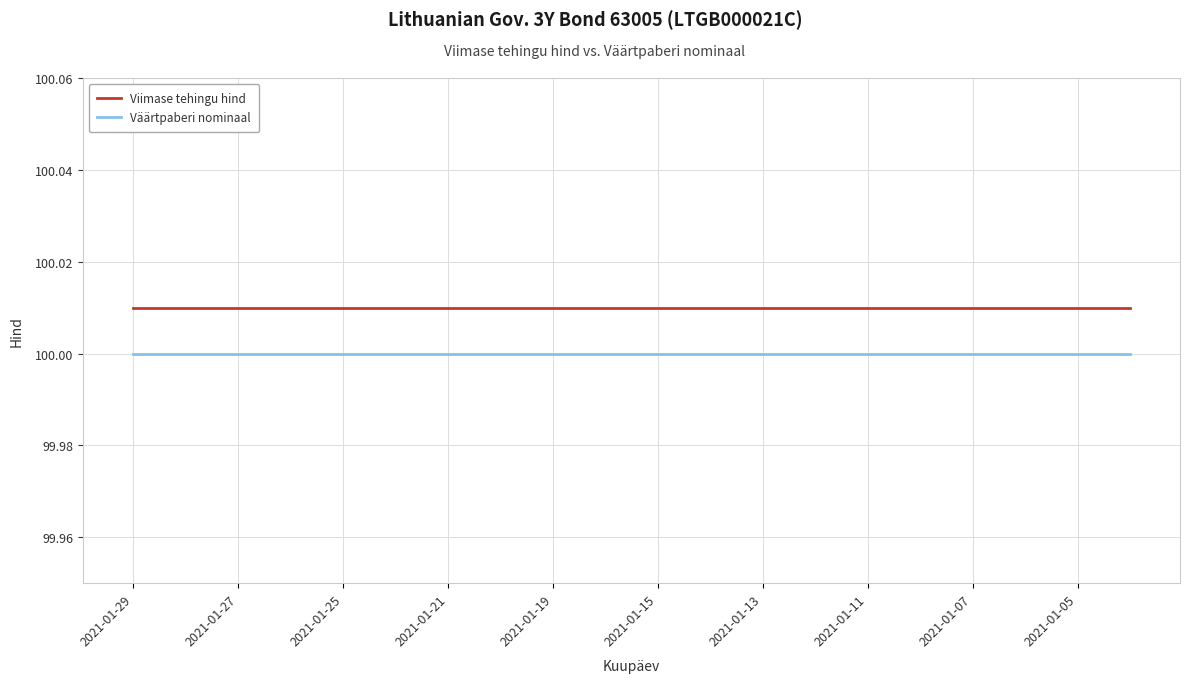

How many lines are shown in the chart?

2